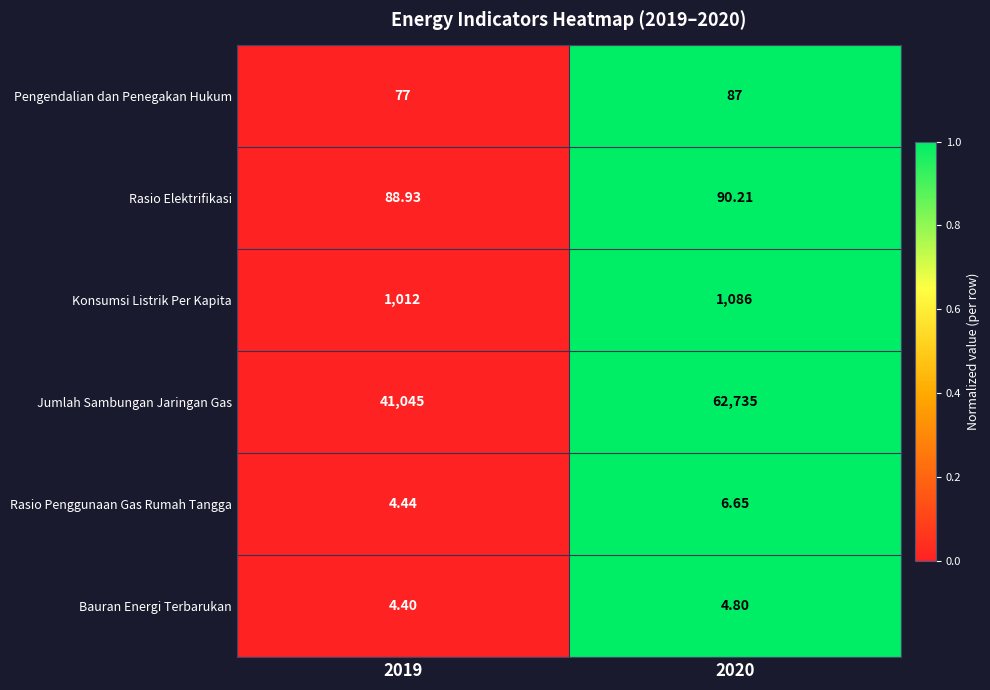

Which series has the largest range (max minus min)?

Jumlah Sambungan Jaringan Gas